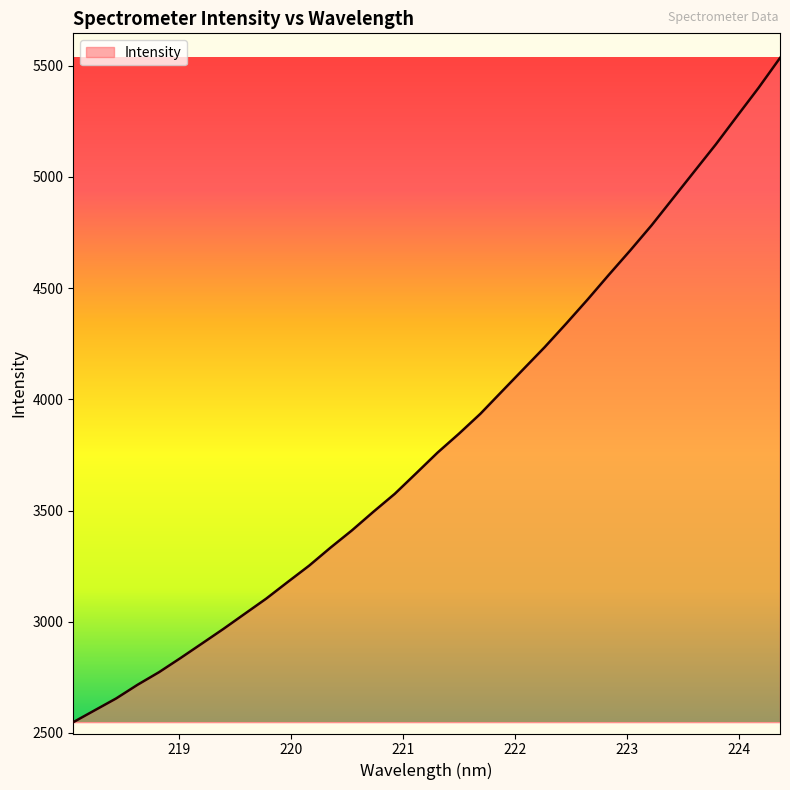

What is the difference between the maximum and minimum values?

2985.7